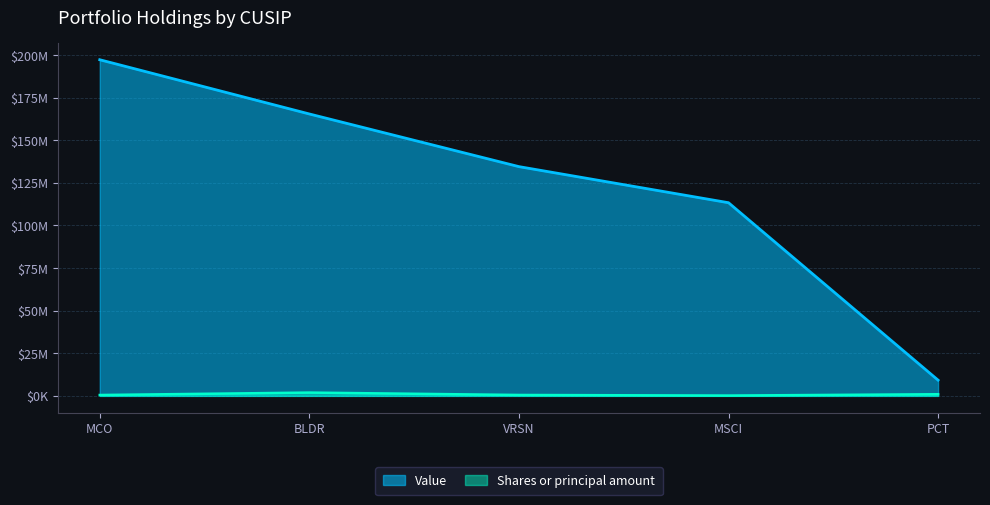

Is the value of Value at MSCI greater than the value of Shares or principal amount at BLDR?

Yes